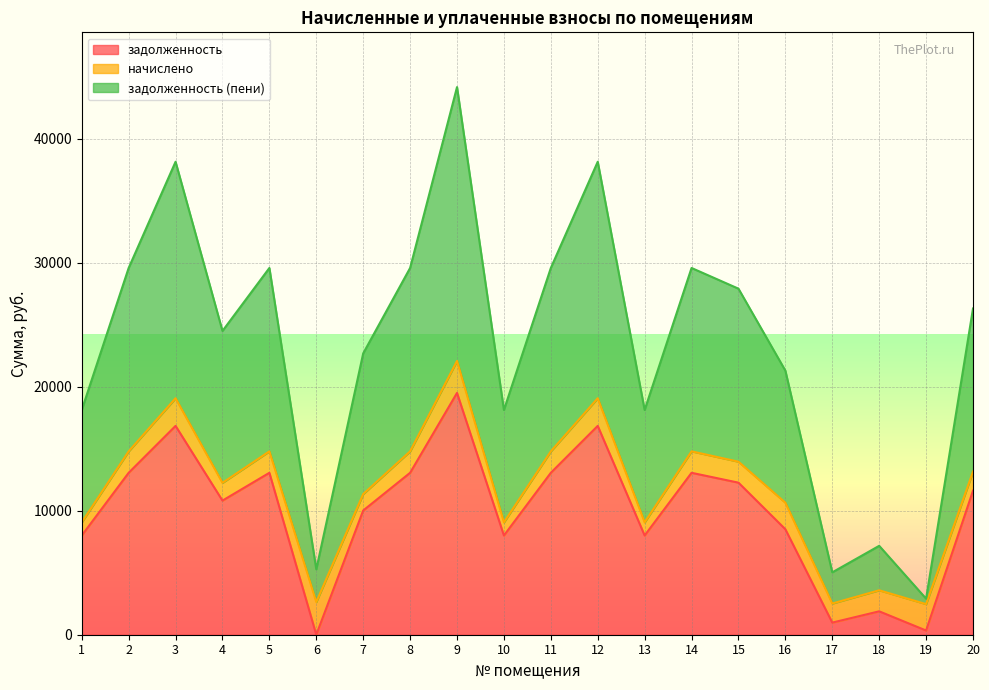

Does the chart display data point markers on the line(s)?

No